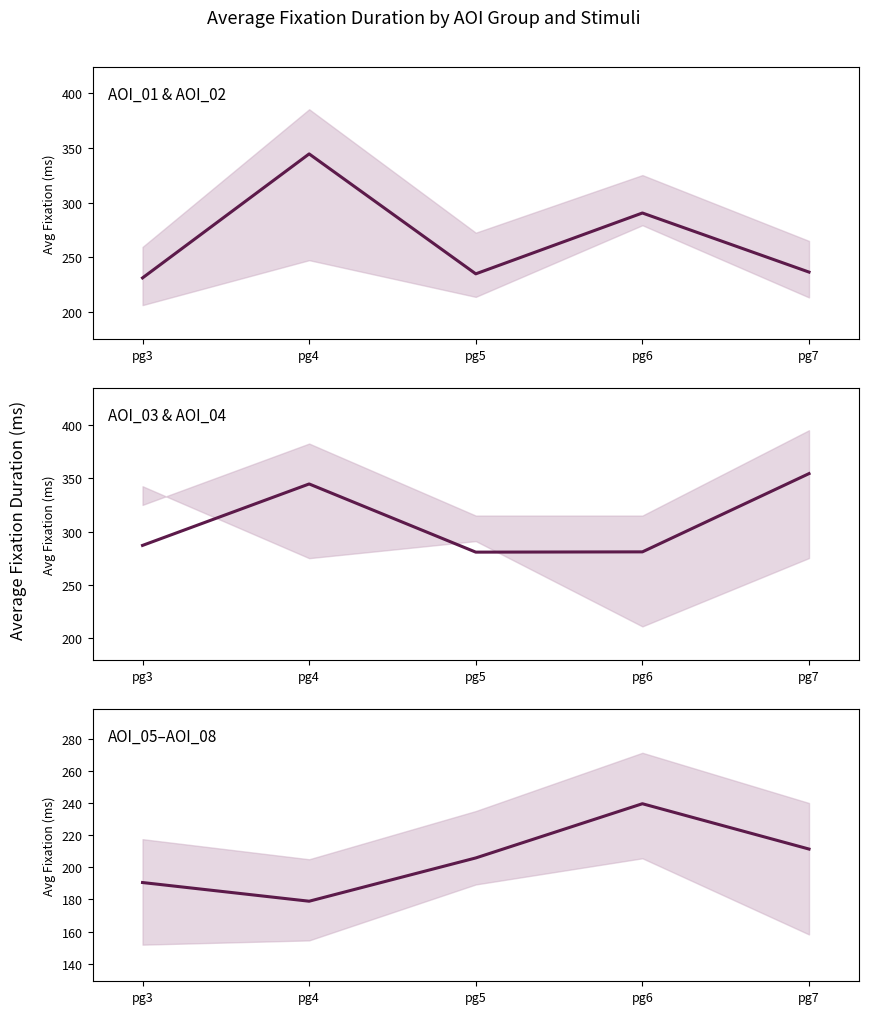

What value does the AOI_05–AOI_08 series have at pg4?

178.9